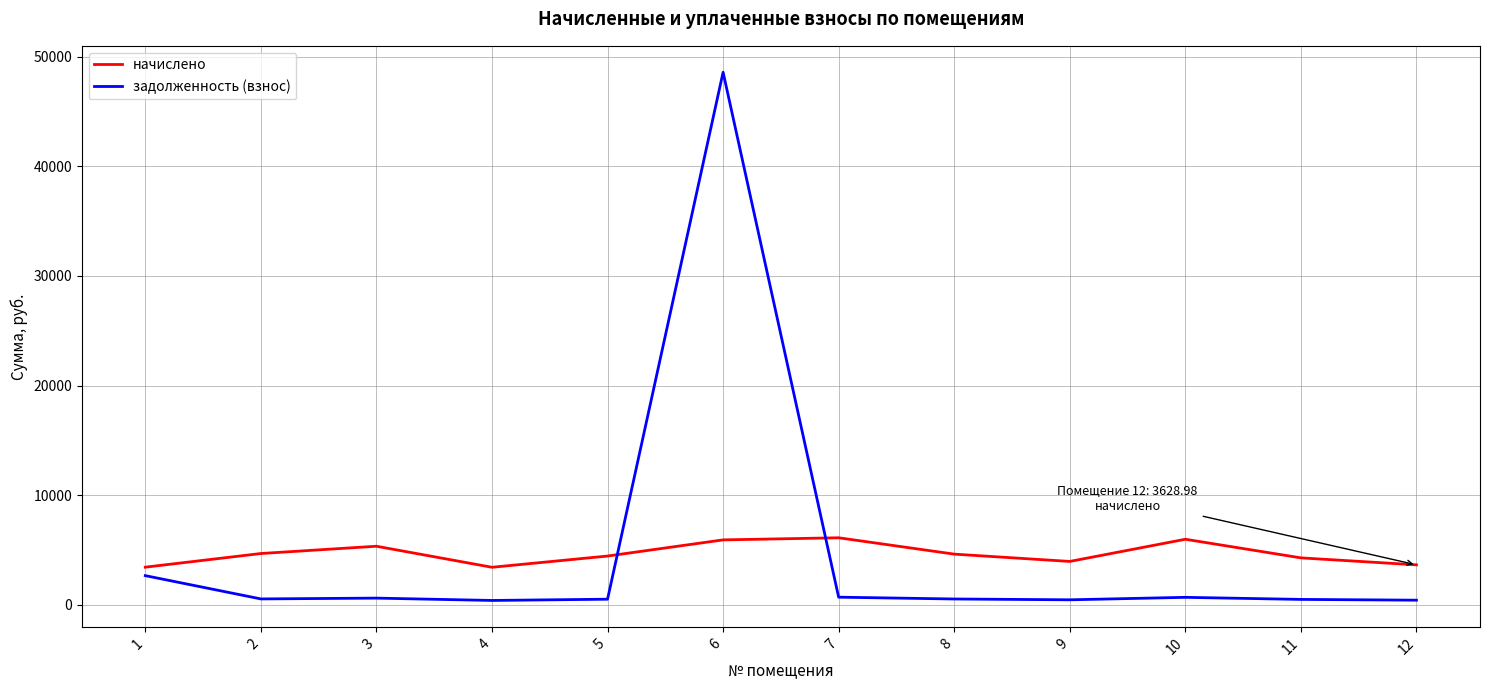

The начислено series shows 8853.5 at 10. True or false?

False